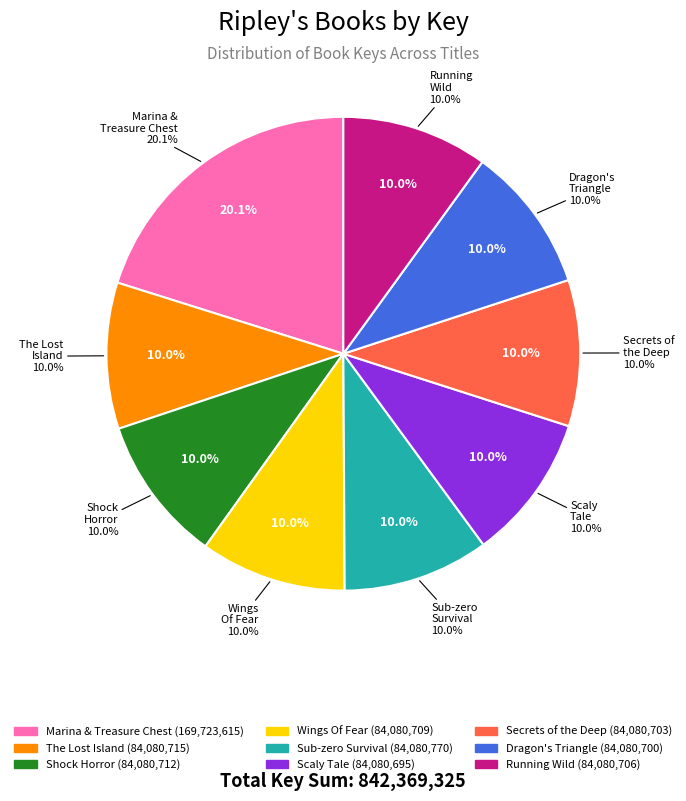

Does Dragon's Triangle represent more than half of the total?

No